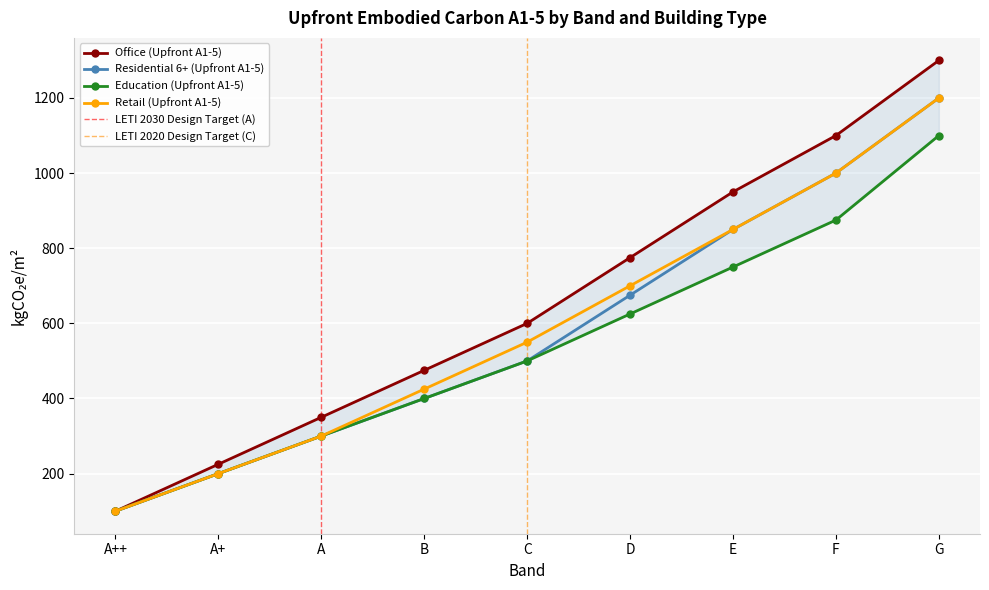

What is the value of the Residential 6+ (Upfront A1-5) point at the 6th from the left?

675